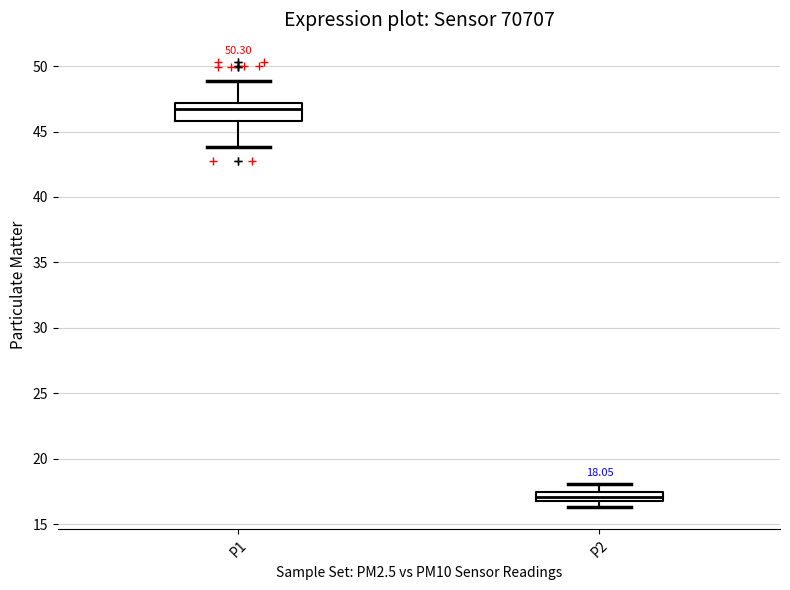

Which box's median line is the highest?

P1